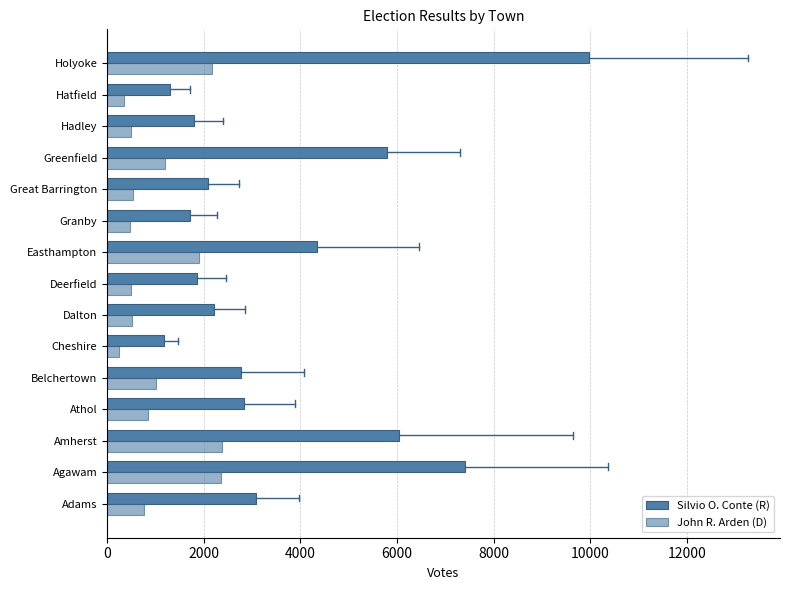

How many values in the John R. Arden (D) series are below 764?

7